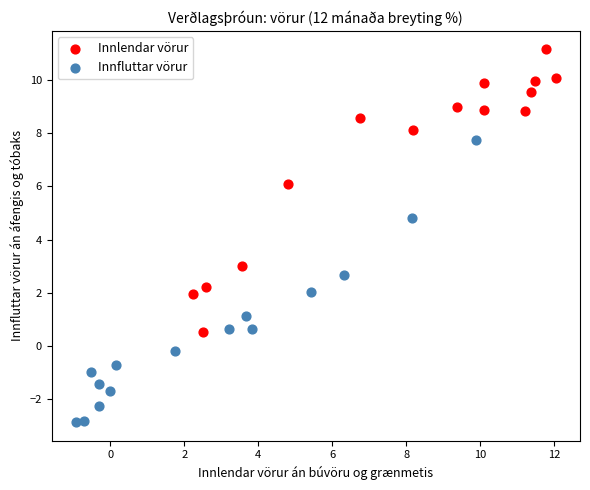

Which series contains the lowest Y value?

Innfluttar vörur